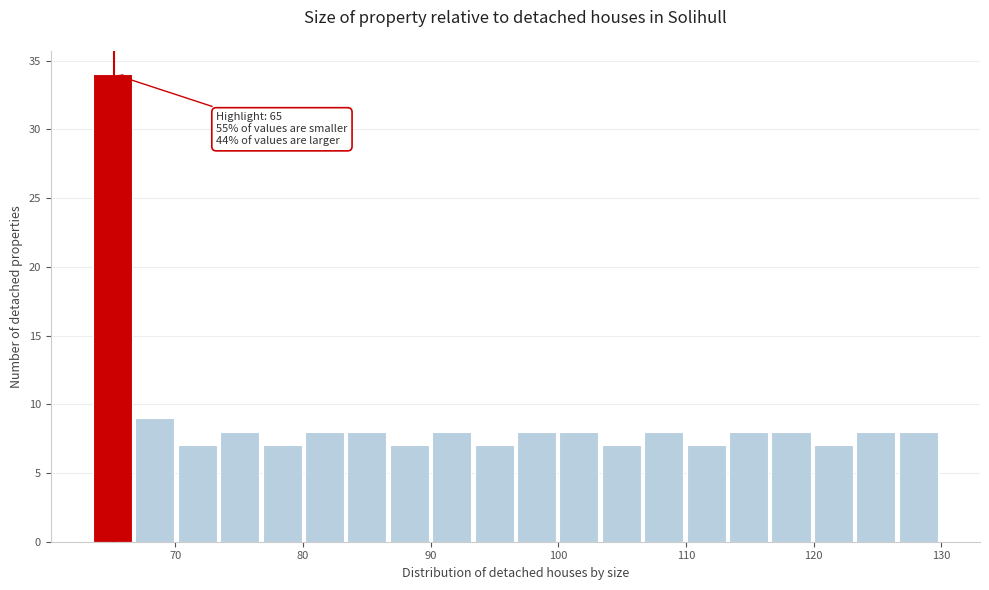

Around what value on the x-axis is the tallest bar? Give the approximate position of its centre, as read against the axis.

65